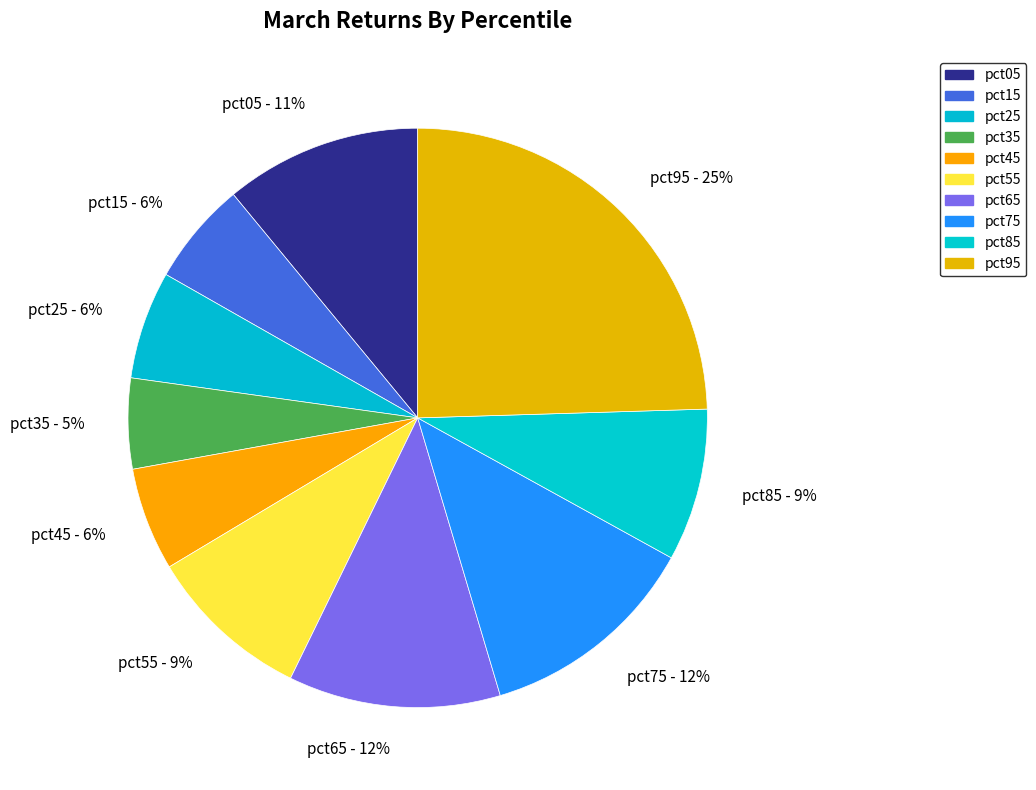

To the nearest percent, what is the average slice percentage?

10%